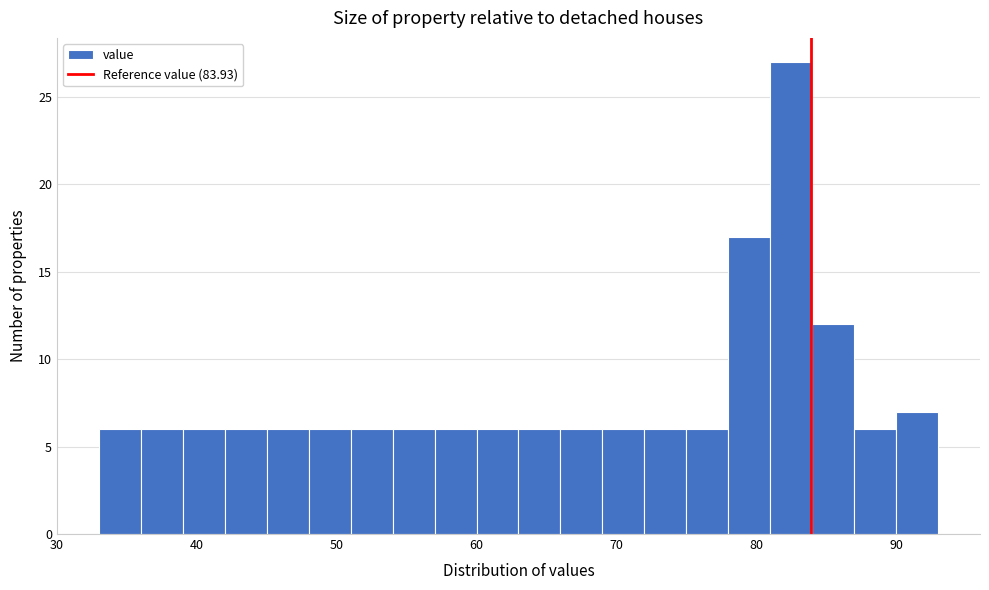

Around what value on the x-axis is the tallest bar? Give the approximate position of its centre, as read against the axis.

83